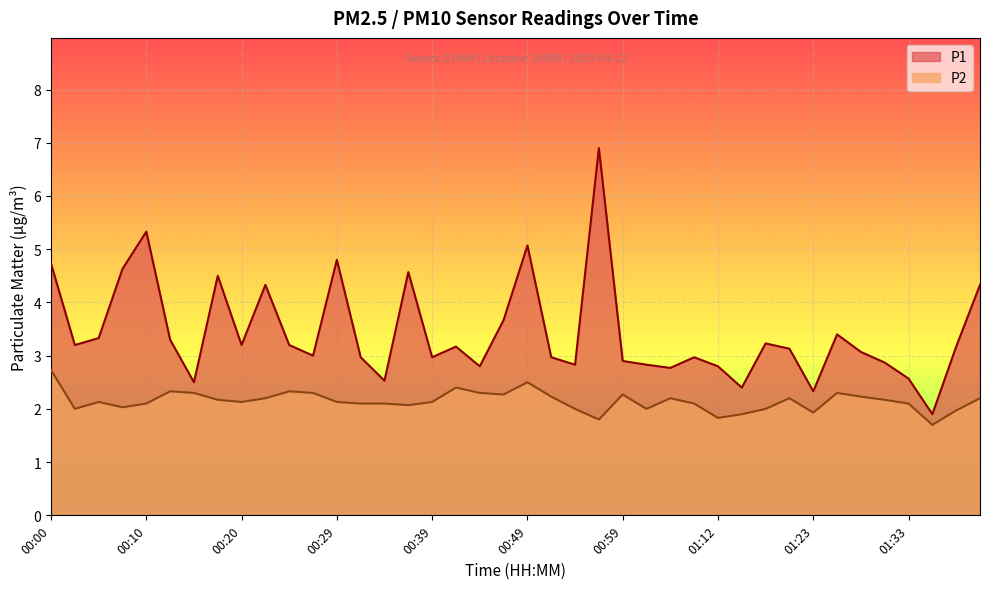

Does the chart display data point markers on the line(s)?

No